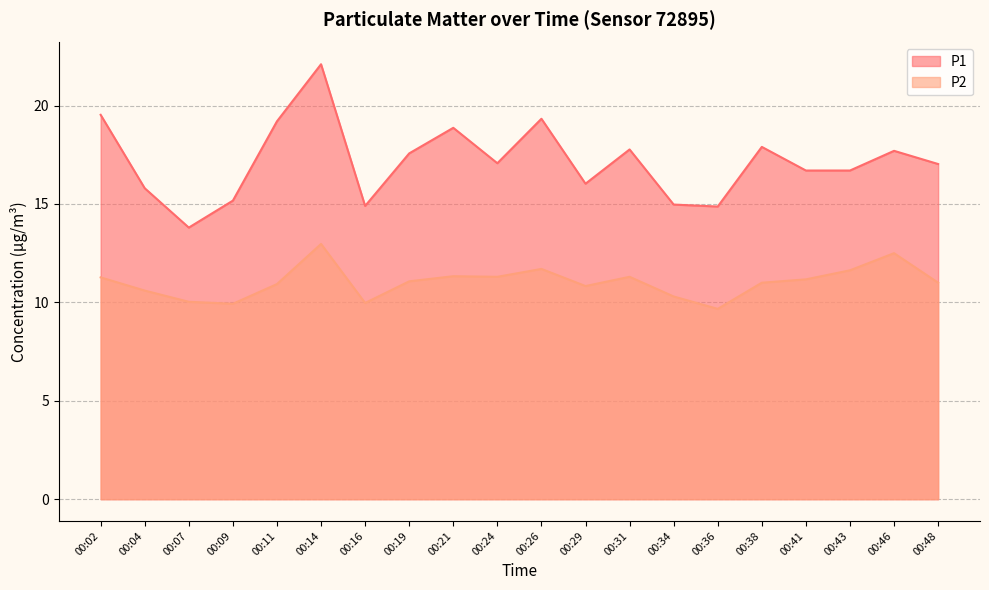

How many series are shown in this chart?

2